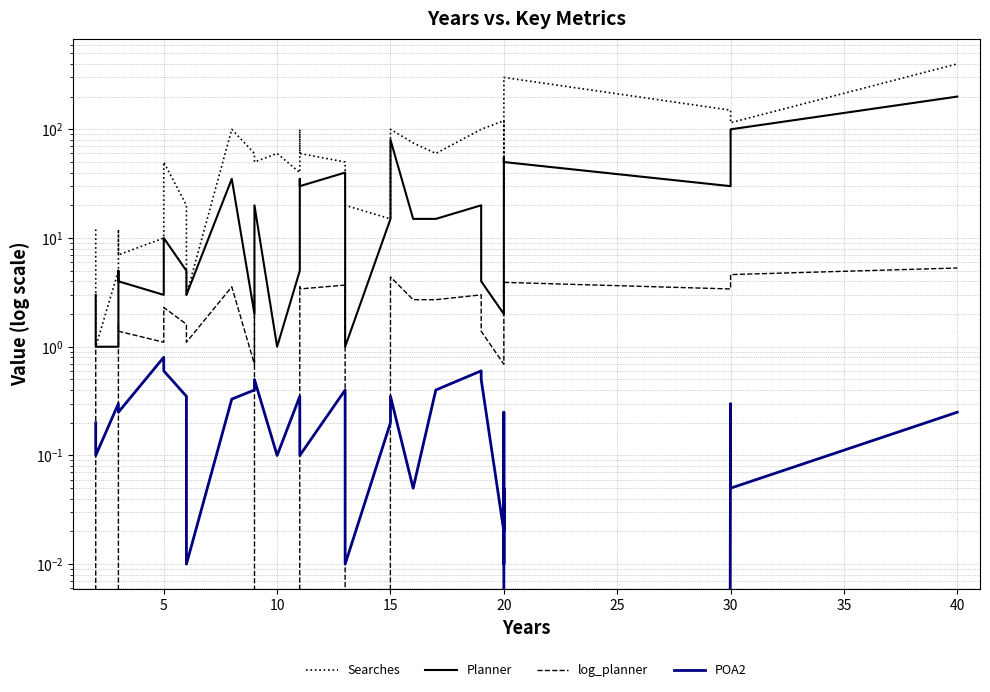

How many values in the log_planner series exceed 2?

17